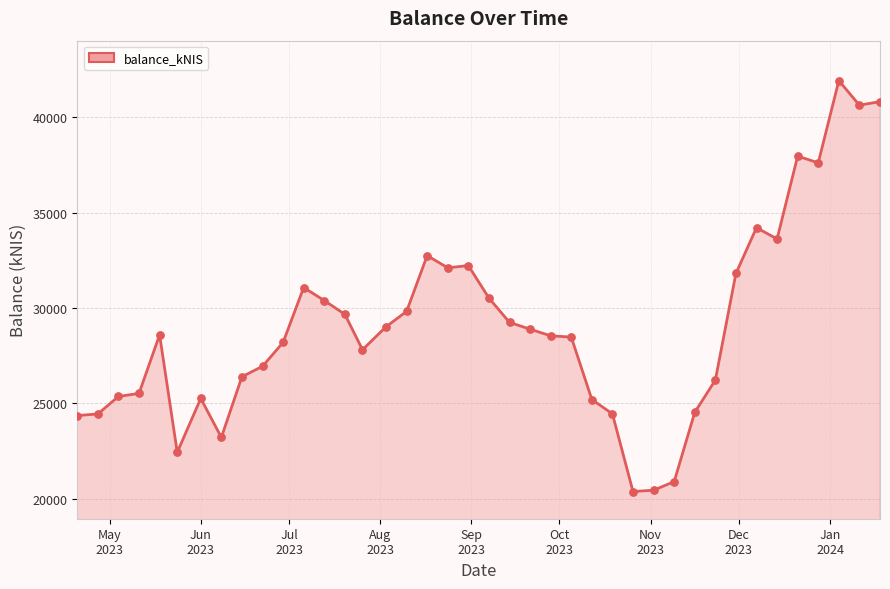

What is the greatest value displayed?

41921.9